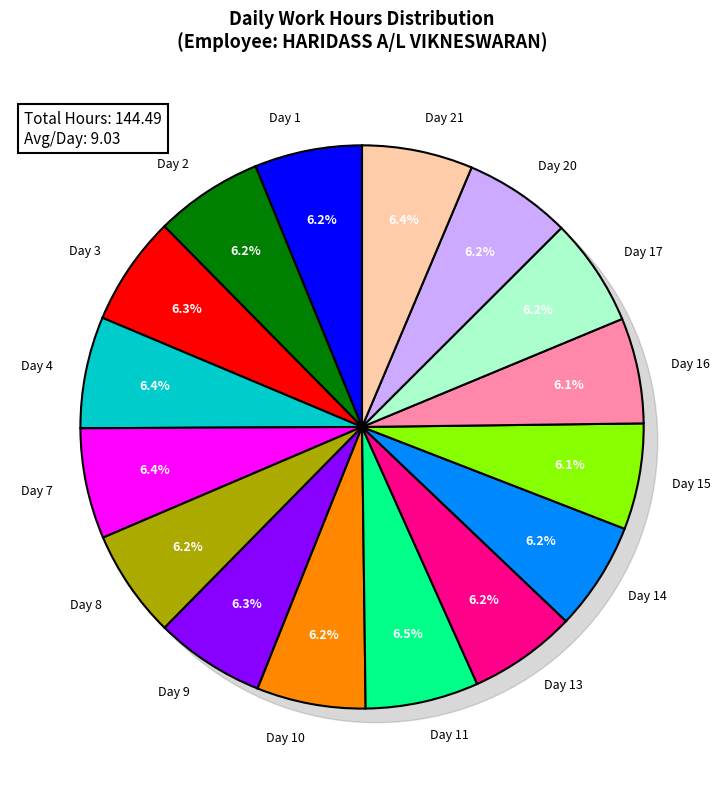

Does any single category account for the majority?

No